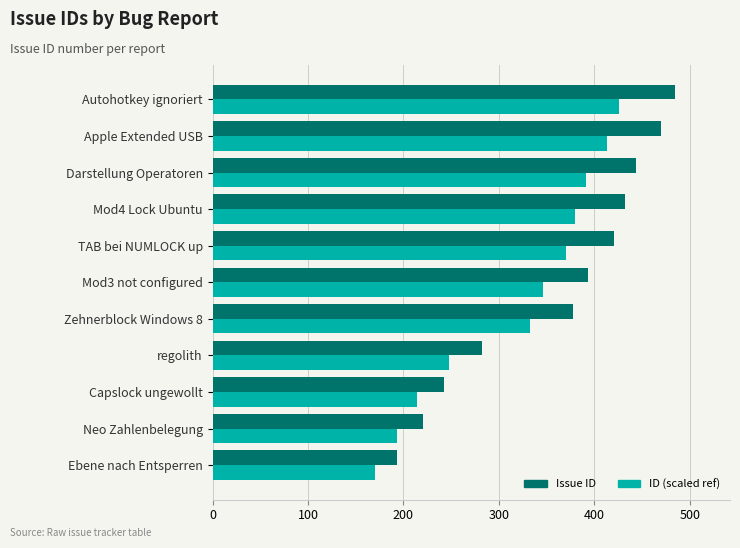

Where is ID (scaled ref) nearest to the value 297?

Zehnerblock Windows 8